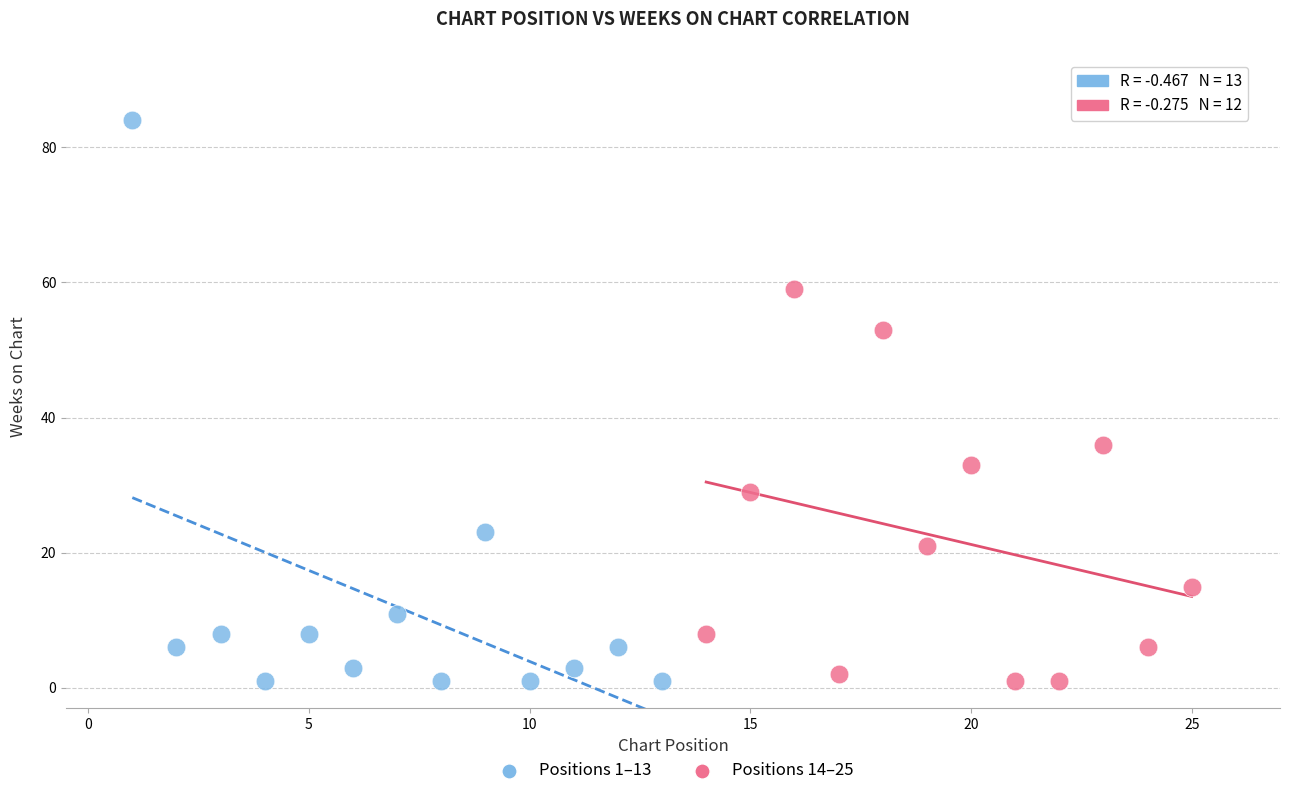

Which series reaches the maximum Y coordinate?

Positions 1–13